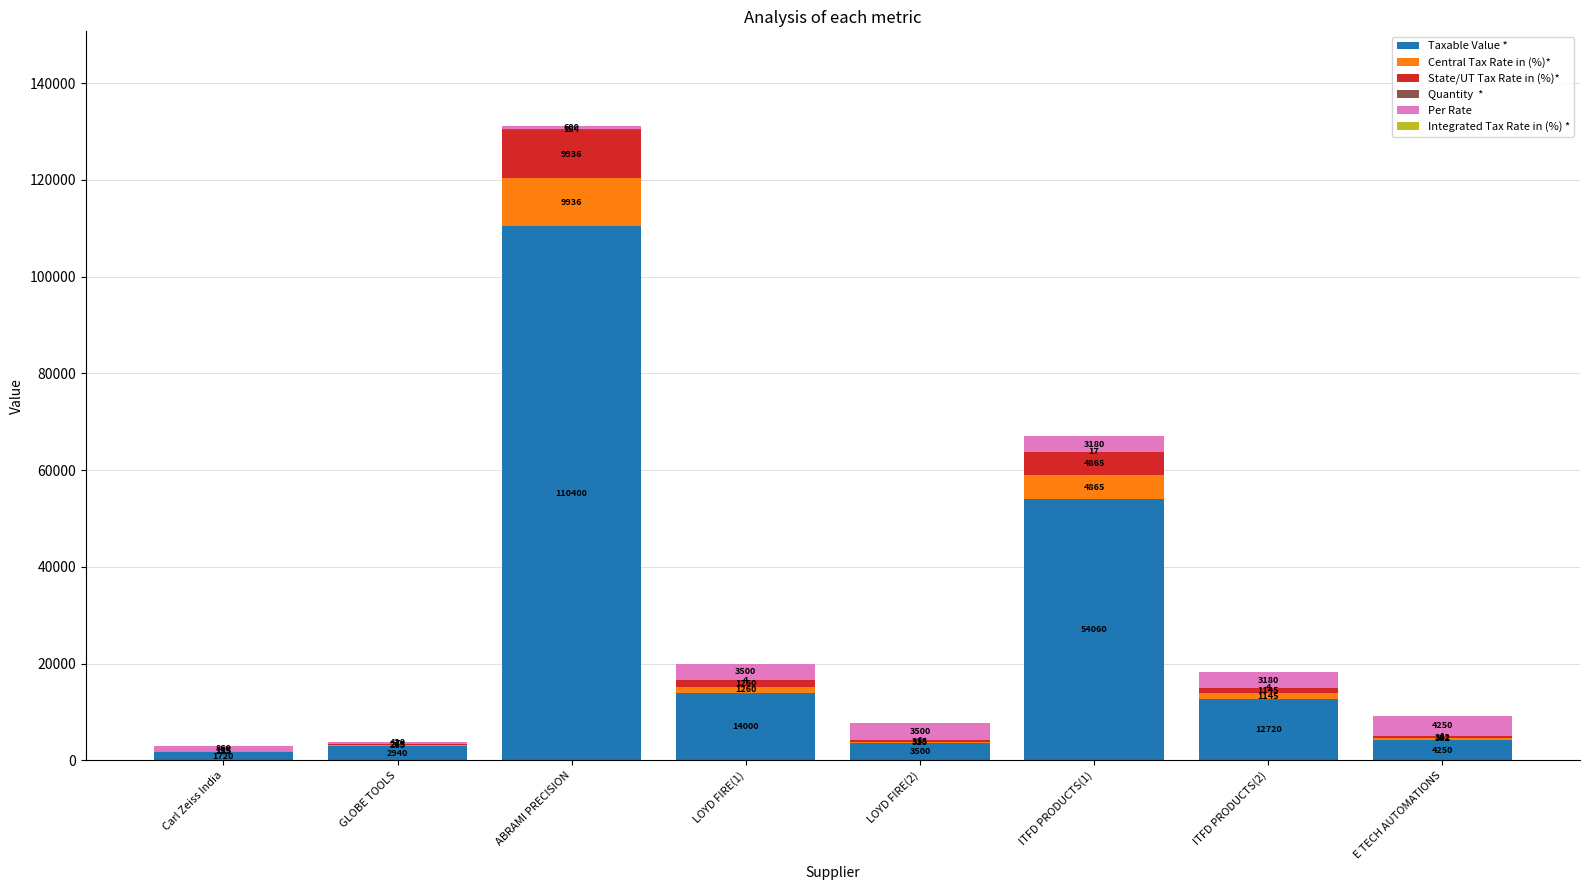

What is the total value across all series at ABRAMI PRECISION?

131056.0